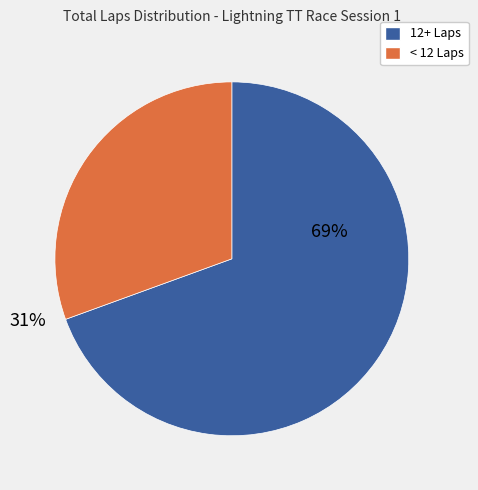

True or false: < 12 Laps accounts for 18% of the total.

False